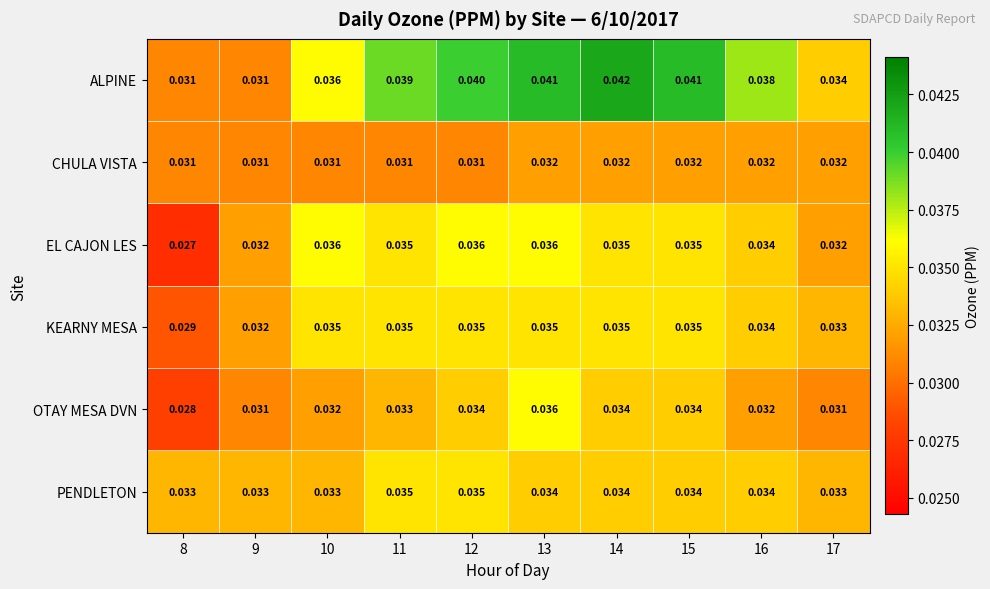

Which series has the largest total across all categories?

ALPINE